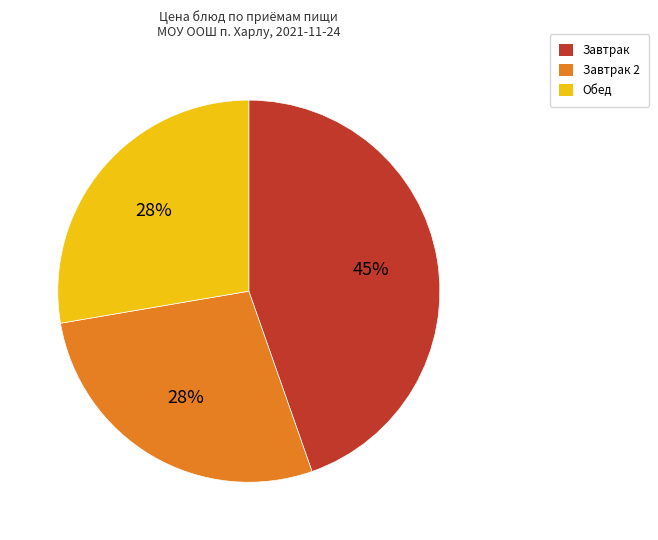

Does any single category account for the majority?

No